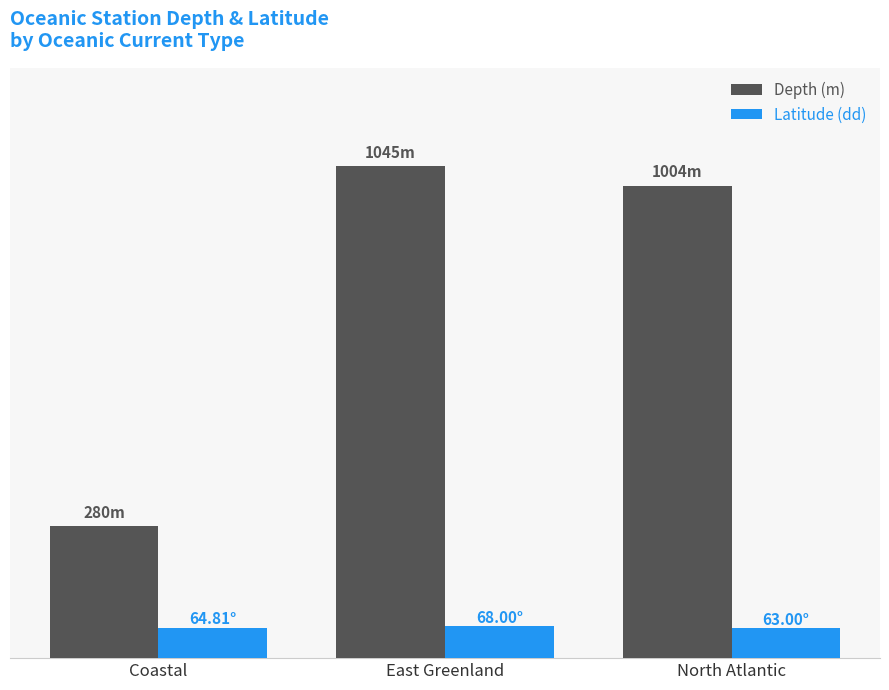

Rank the series by their maximum value, from lowest to highest.

Latitude (dd), Depth (m)